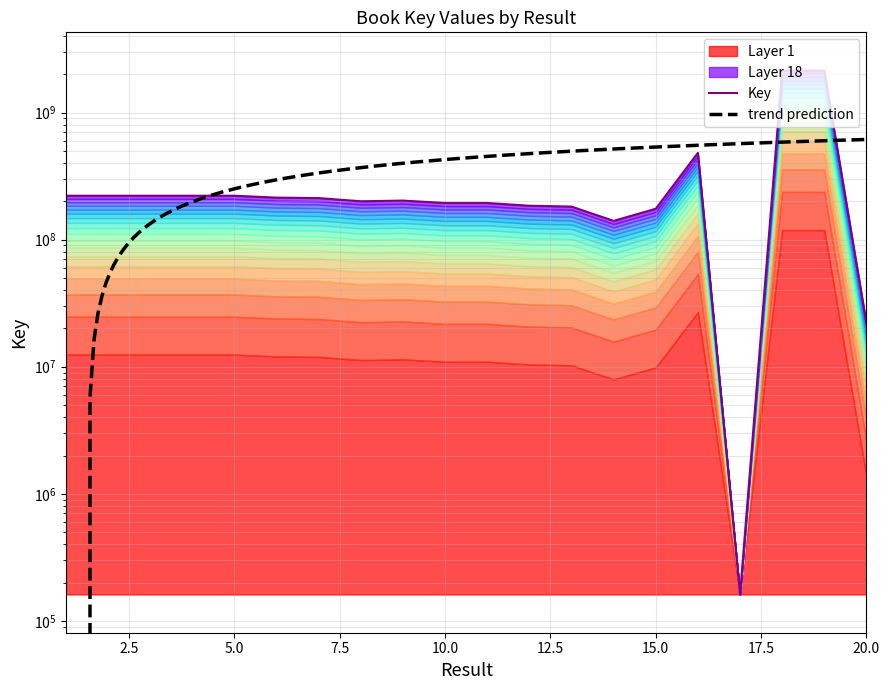

Where is the first local maximum?

4